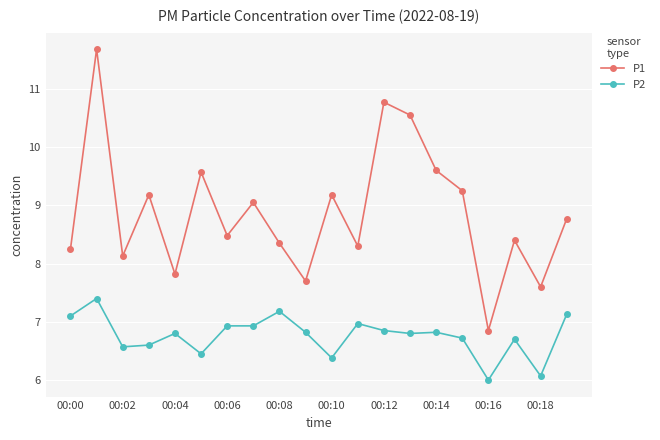

True or false: P2 and P1 cross at least once.

False